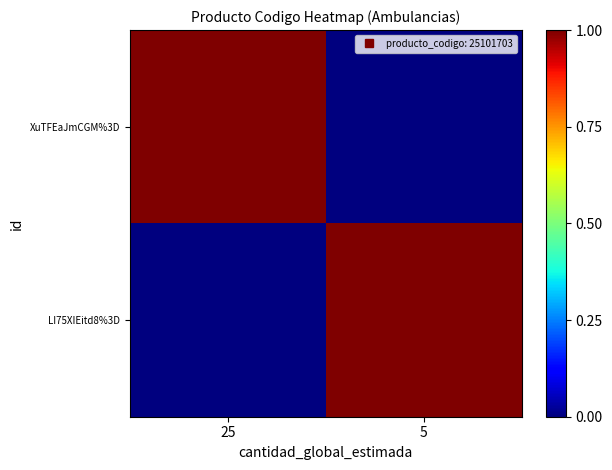

Which series changed the most between 25 and 5?

XuTFEaJmCGM%3D